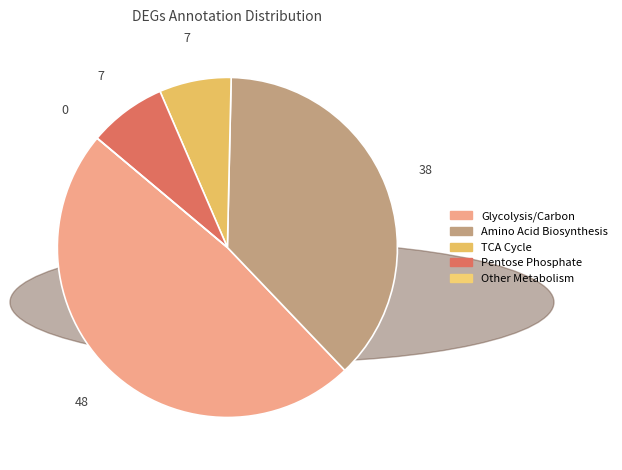

Which category has the biggest portion of the pie?

Glycolysis/Carbon